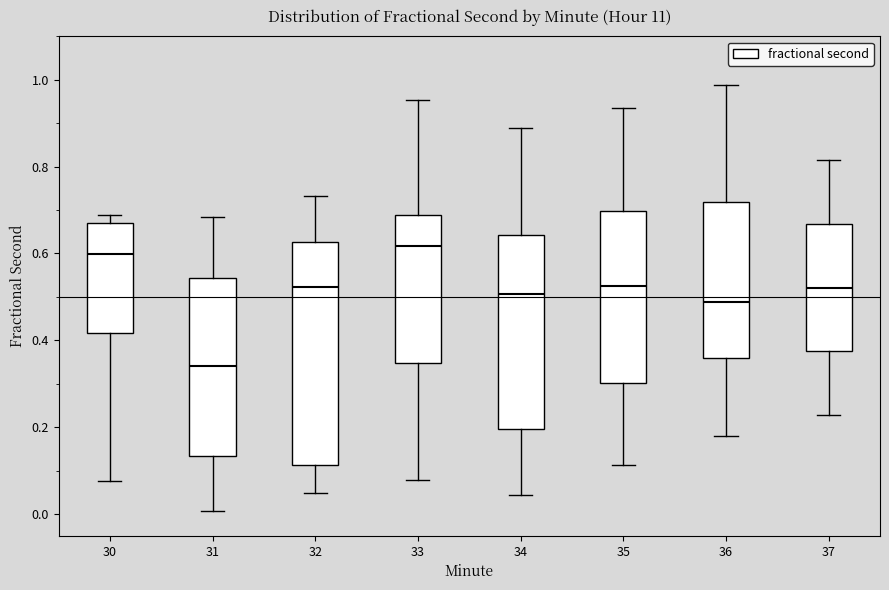

Which box is the tallest, from its lower edge to its upper edge?

32